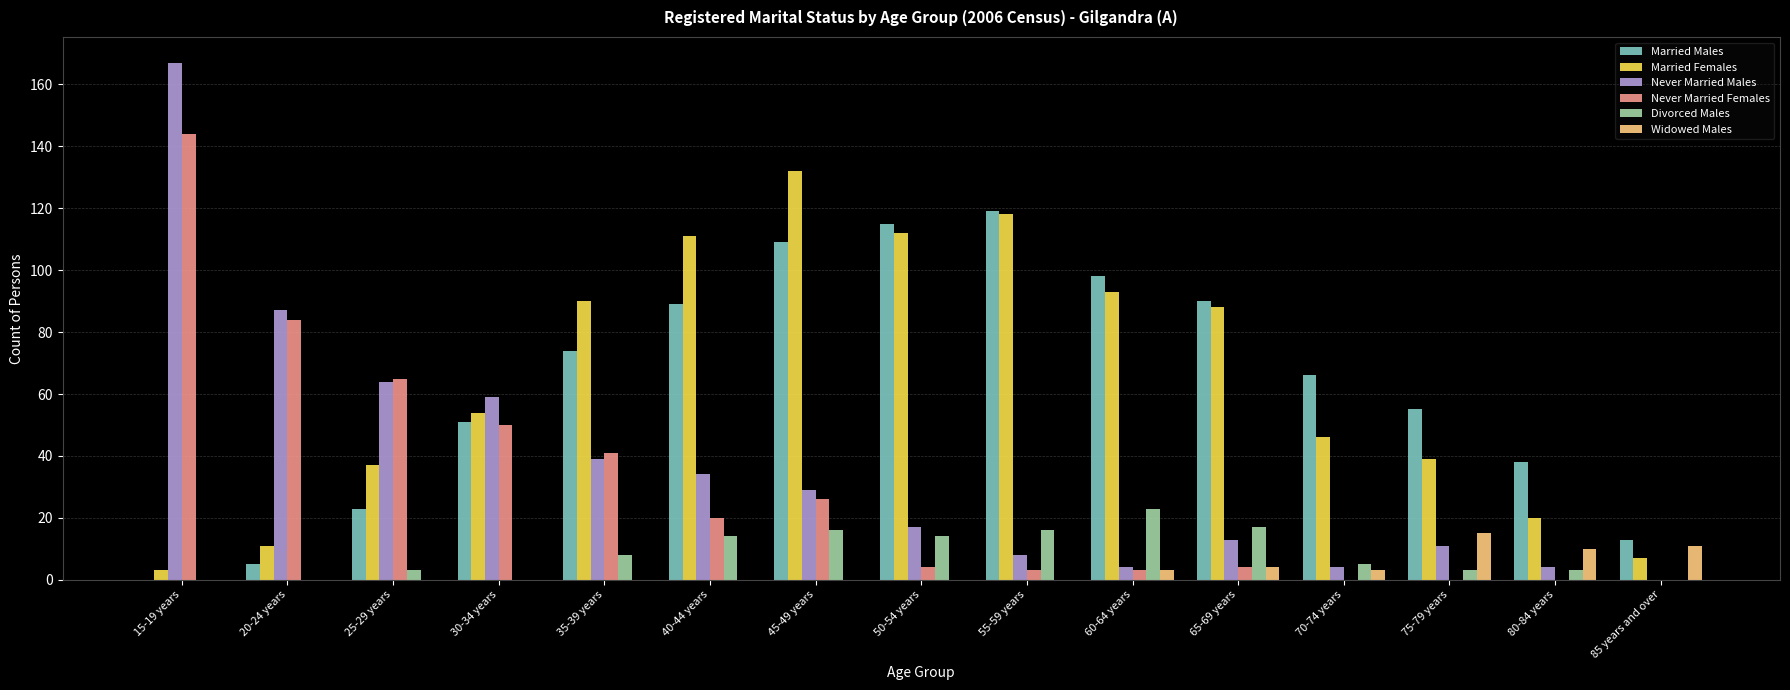

What is the highest value of the Never Married Females series?

144